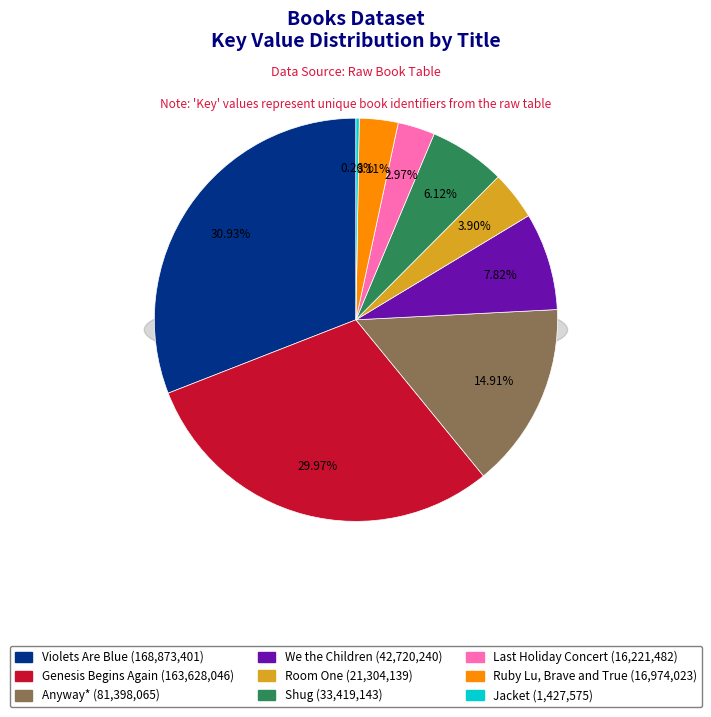

Is the sum of Violets Are Blue and Ruby Lu, Brave and True greater than half?

No